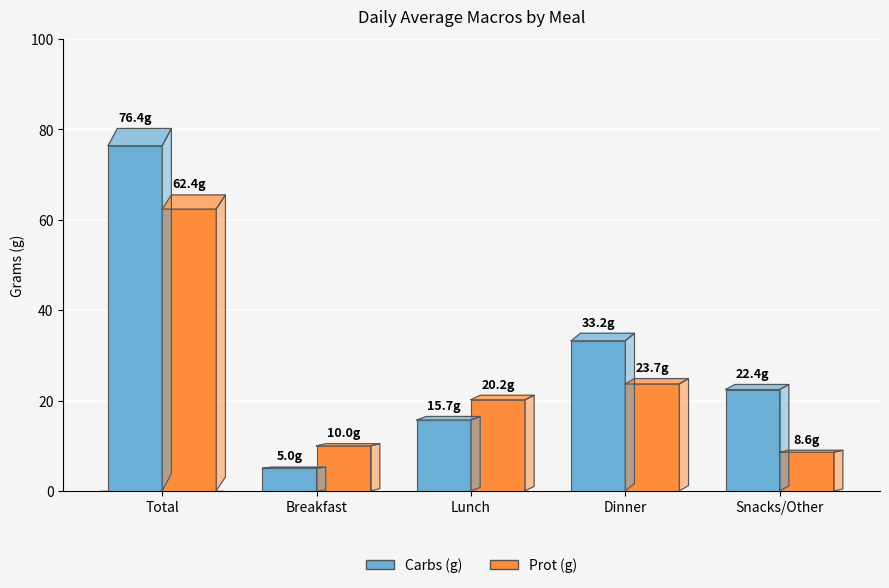

What is the greatest value displayed?

76.4